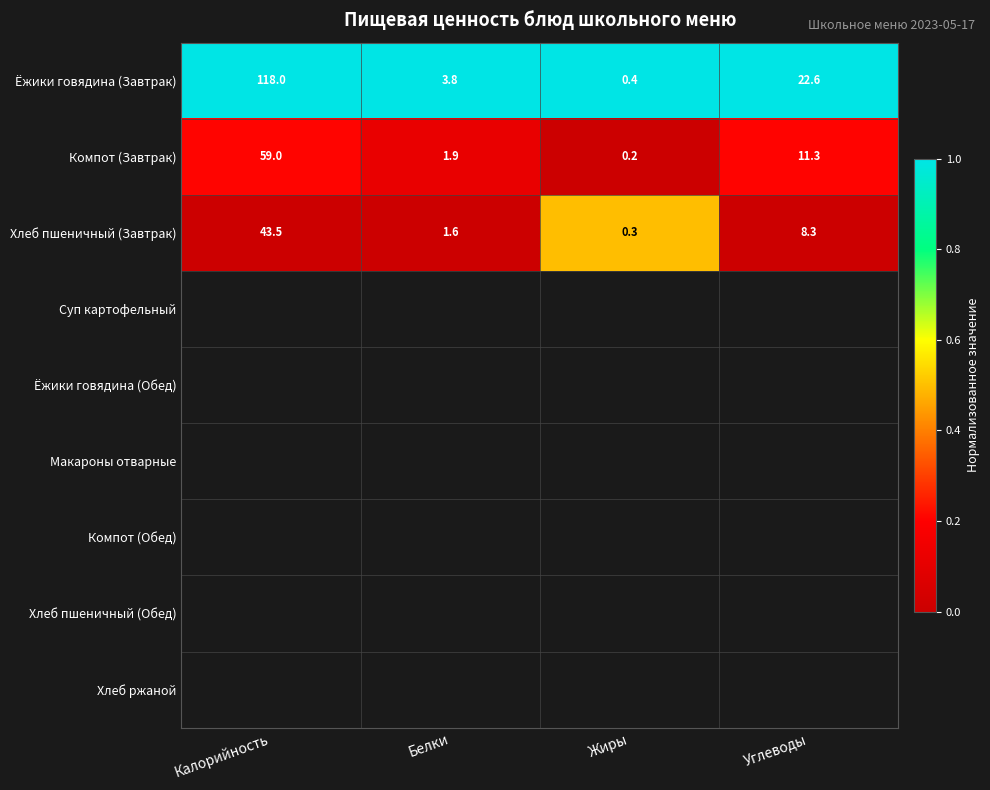

At which label is Компот (Завтрак) closest to 29?

Углеводы